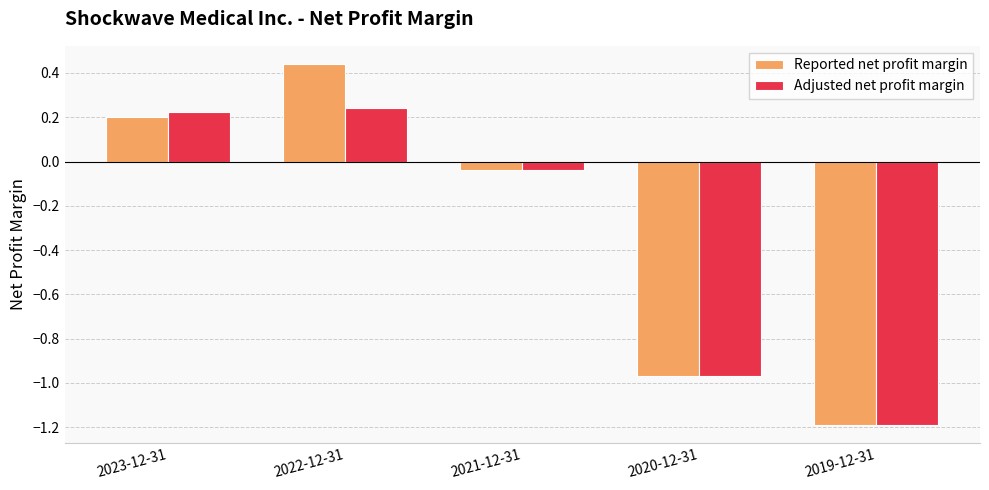

How many negative values does the Adjusted net profit margin series have?

3